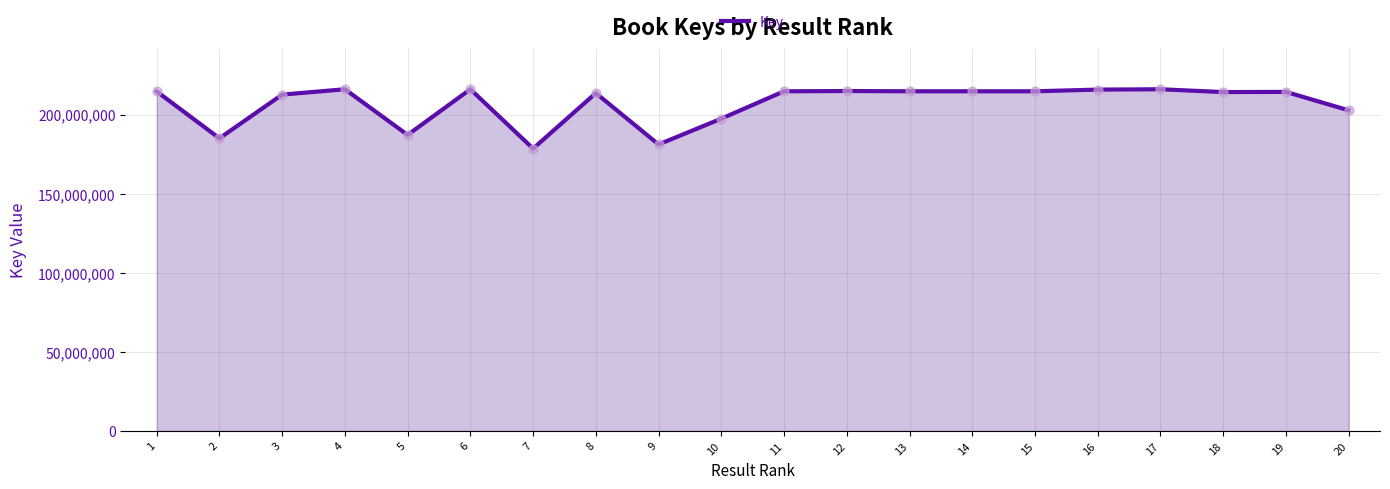

Approximately how many times larger is the value at 10 compared to 1?

0.9